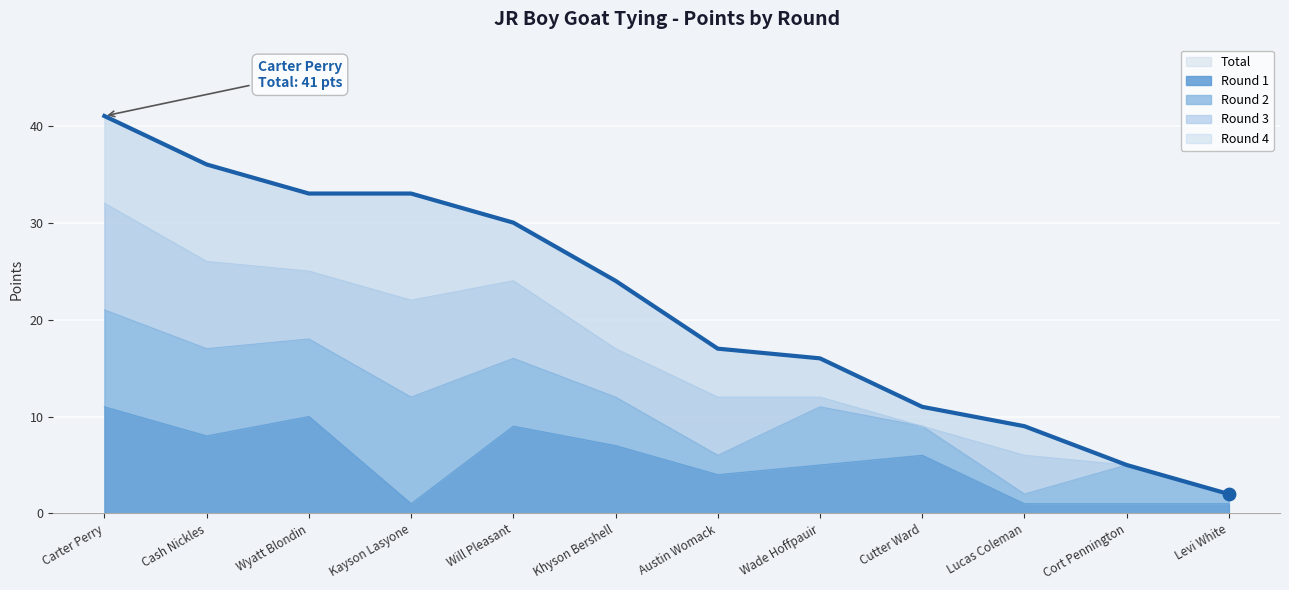

Is the value of Round 2 at Kayson Lasyone greater than the value of Total at Kayson Lasyone?

No